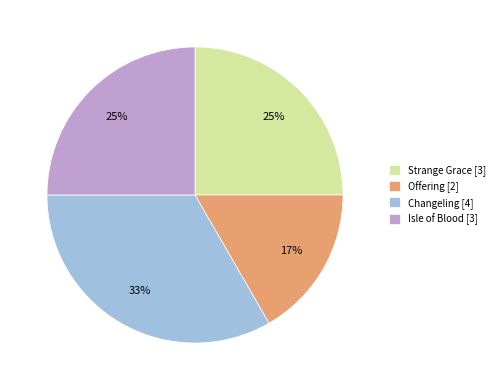

Between Isle of Blood [3] and Offering [2], which is larger?

Isle of Blood [3]